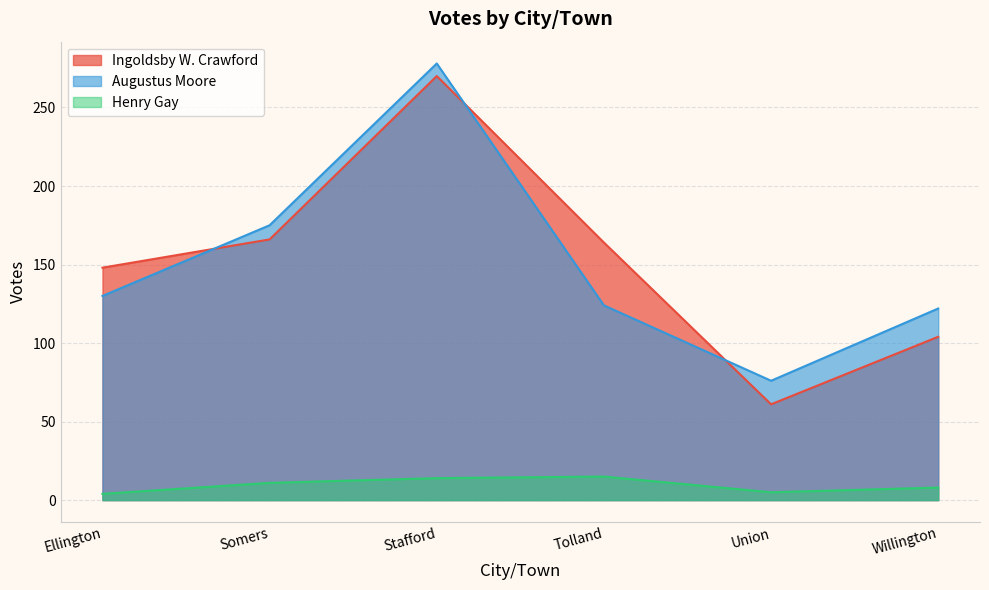

What is the greatest value displayed?

278